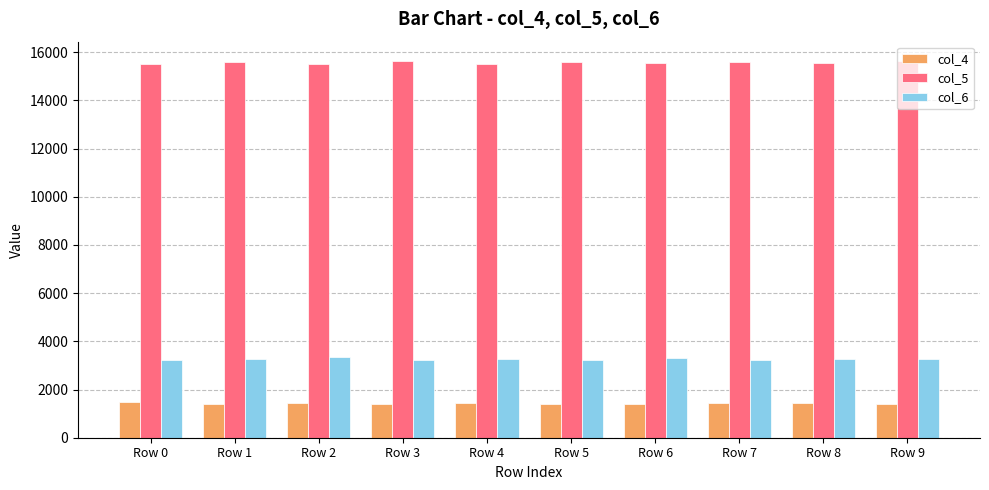

Count the number of categories in the chart.

10